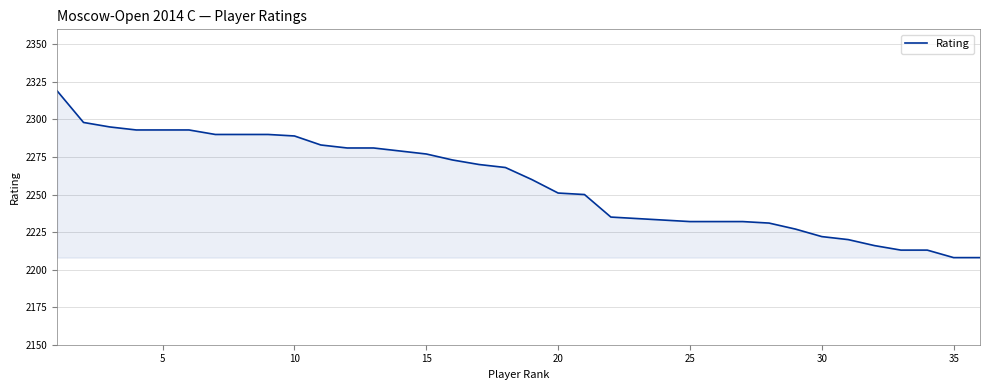

What is the greatest value displayed?

2319